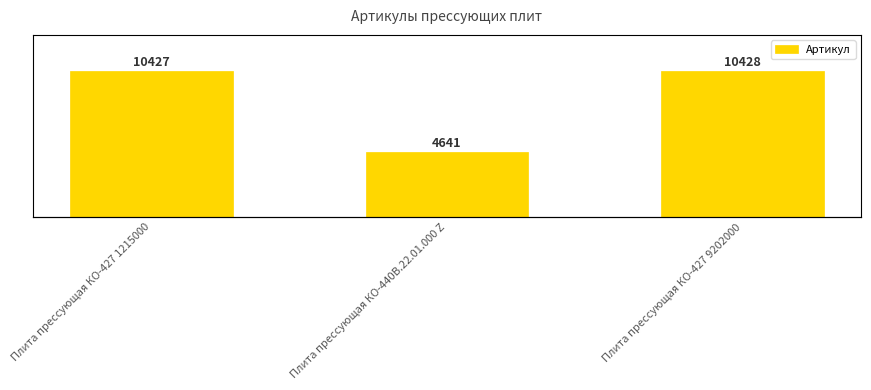

What is the label of the 1st bar from the left?

Плита прессующая КО-427 1215000